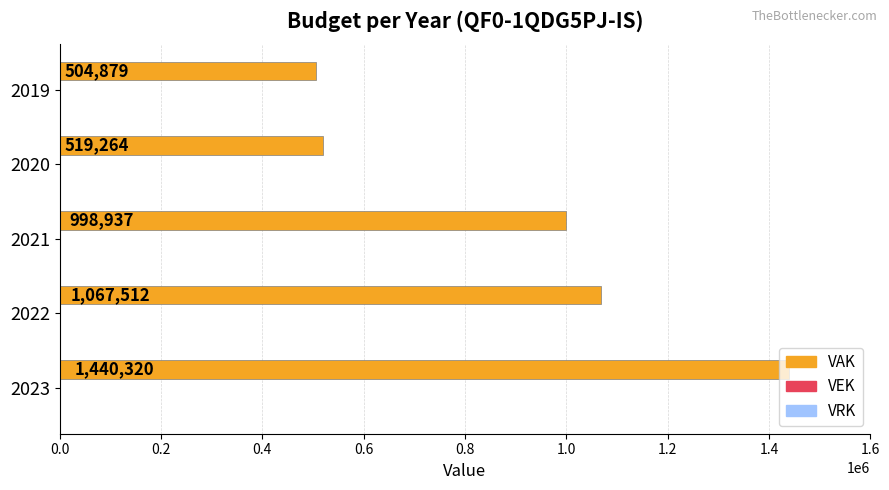

How many data points does each series have?

5